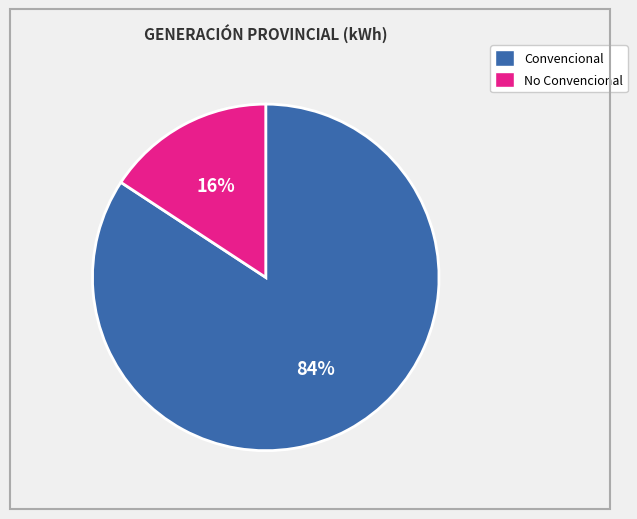

Does any single category account for the majority?

Yes